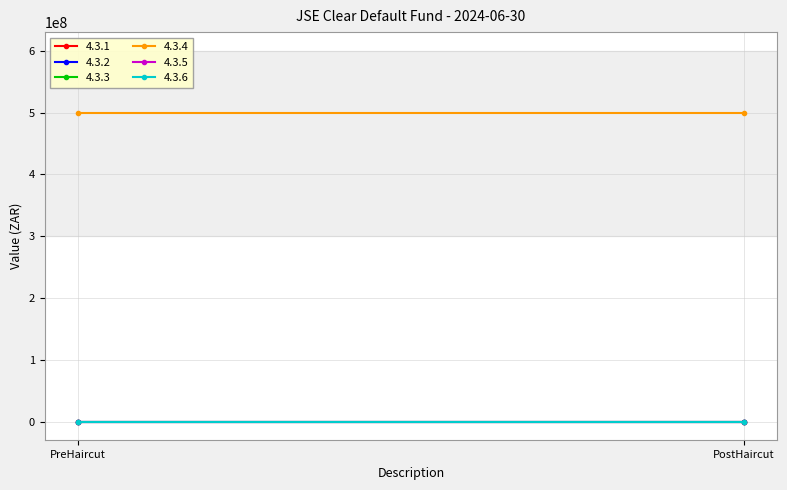

What is the spread (max minus min) of values at PostHaircut?

500000000